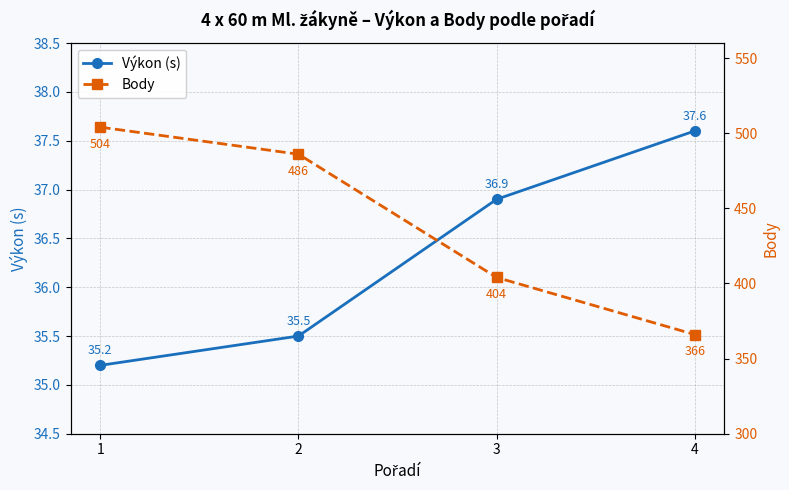

What are all the series names shown in the legend?

Výkon (s), Body